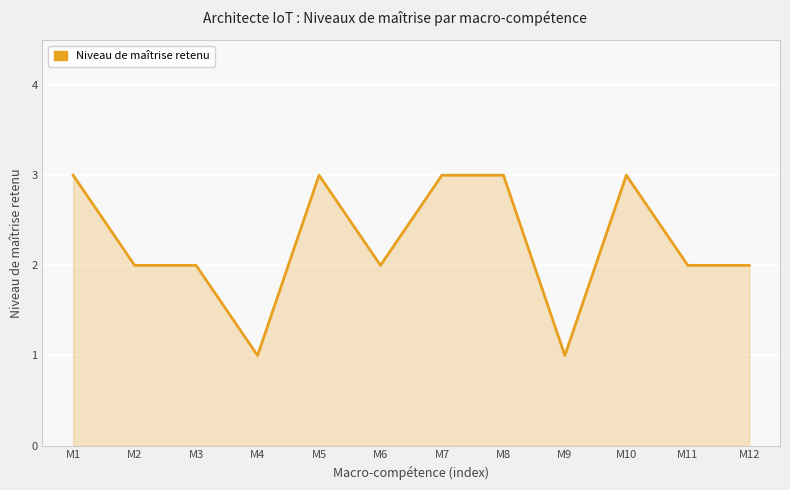

Approximately how many times larger is the value at M1 compared to M12?

1.5